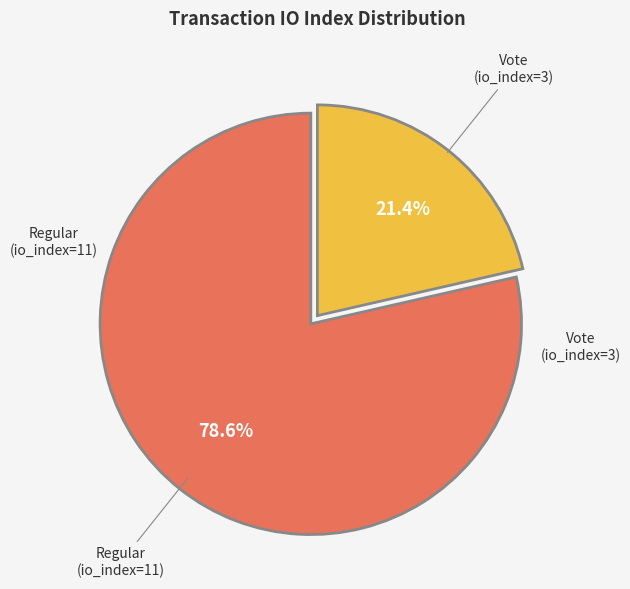

Which has a higher value, Vote (io_index=3) or Regular (io_index=11)?

Regular (io_index=11)